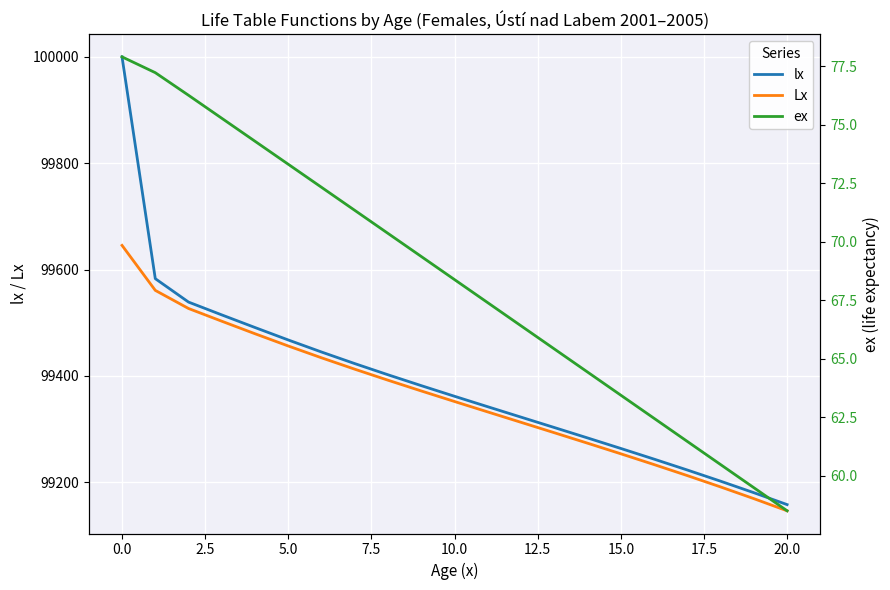

True or false: lx and Lx intersect in this chart.

False